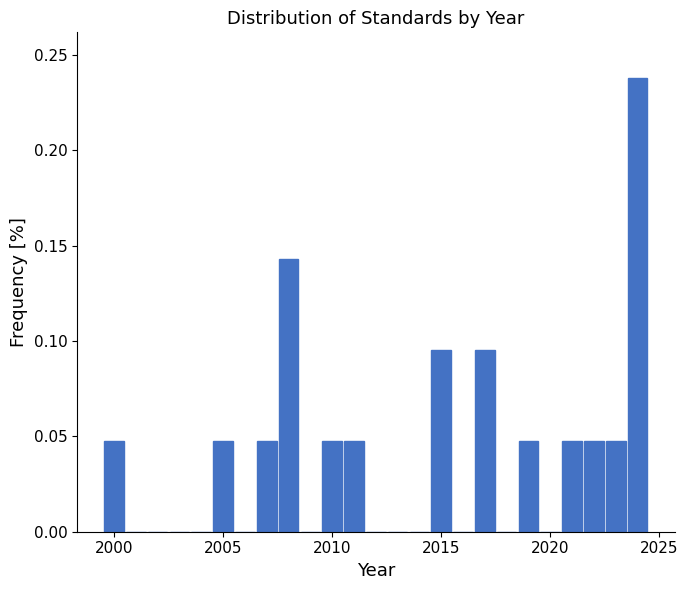

Around what value on the x-axis is the tallest bar? Give the approximate position of its centre, as read against the axis.

2024.0